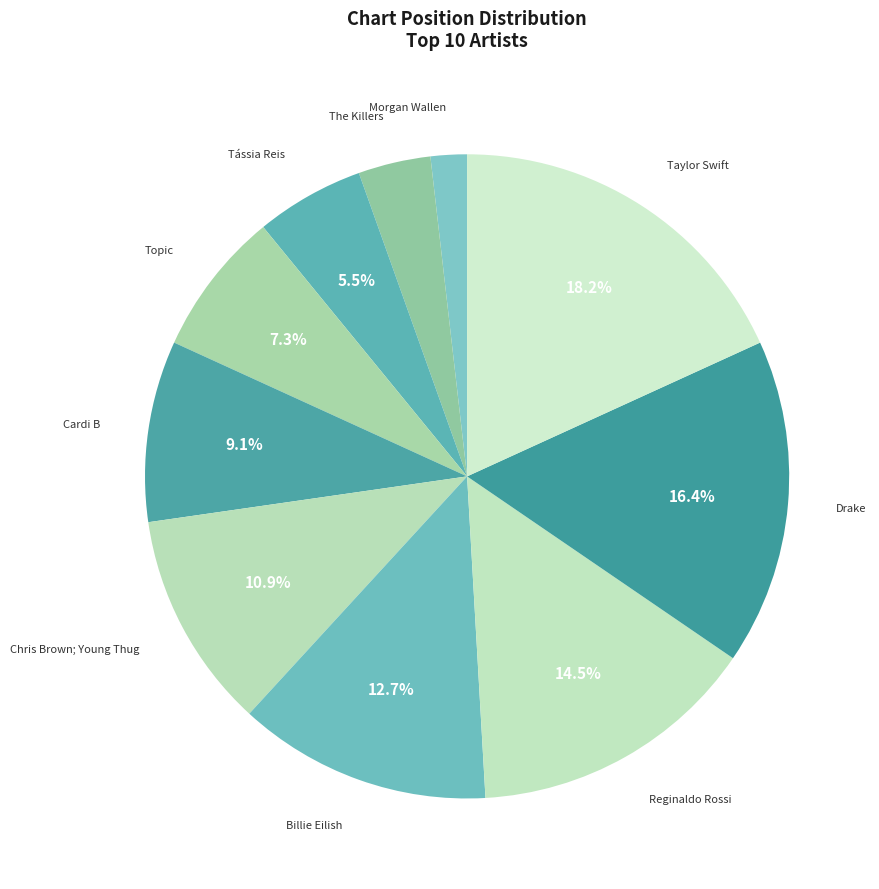

Which category has the biggest portion of the pie?

Taylor Swift